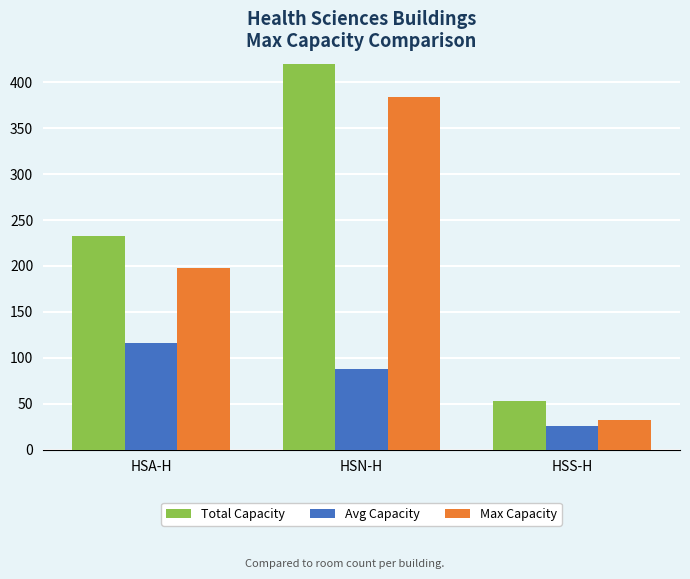

At which label does Max Capacity reach its minimum?

HSS-H